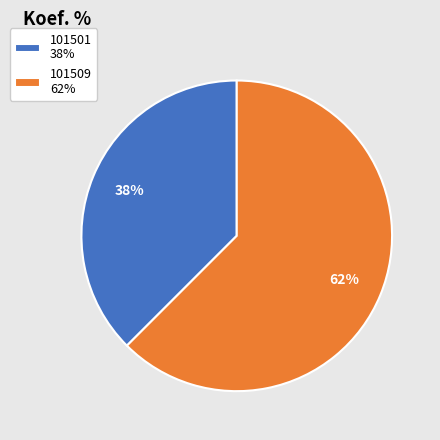

To the nearest percent, what is the combined percentage of 101509 and 101501?

100%